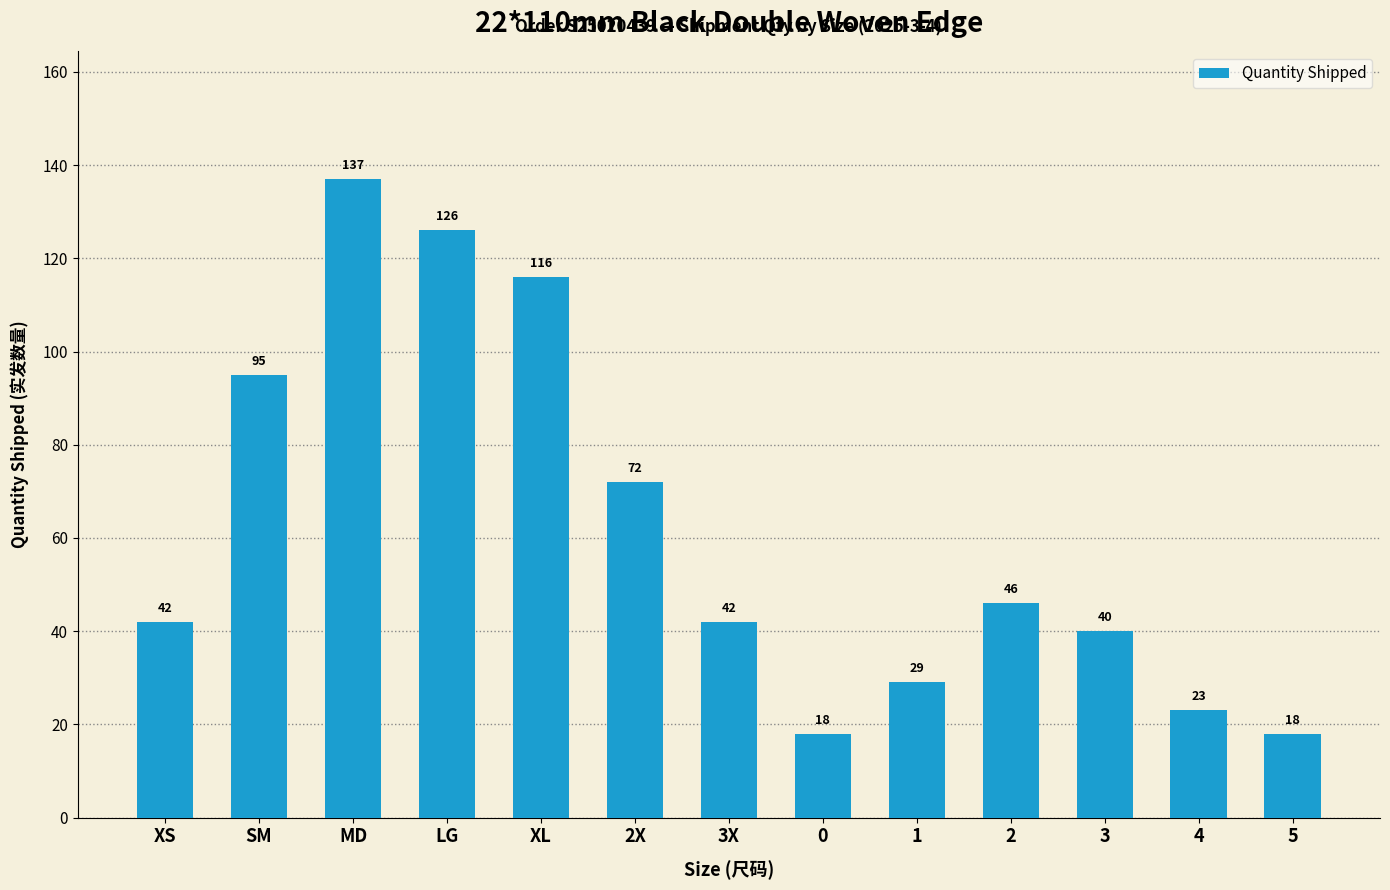

Reading left to right, extract all data points from this chart.

XS=42	SM=95	MD=137	LG=126	XL=116	2X=72	3X=42	0=18	1=29	2=46	3=40	4=23	5=18